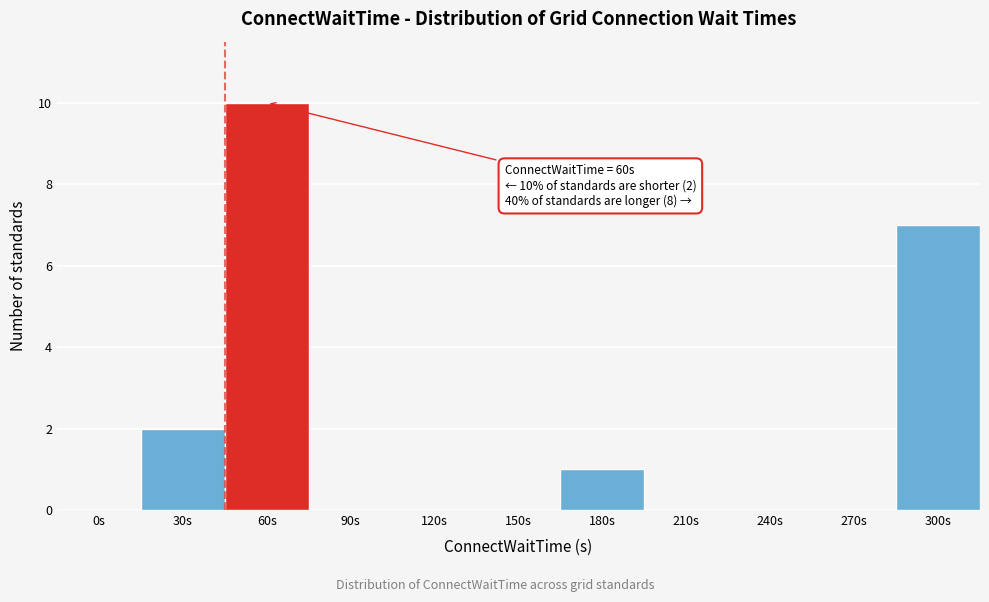

Reading left to right, transcribe all the data shown in this chart.

0s=0	30s=2	60s=10	90s=0	120s=0	150s=0	180s=1	210s=0	240s=0	270s=0	300s=7